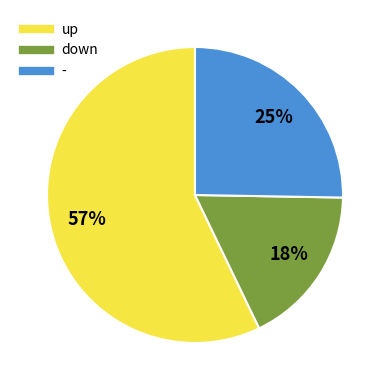

How many segments does this pie chart have?

3